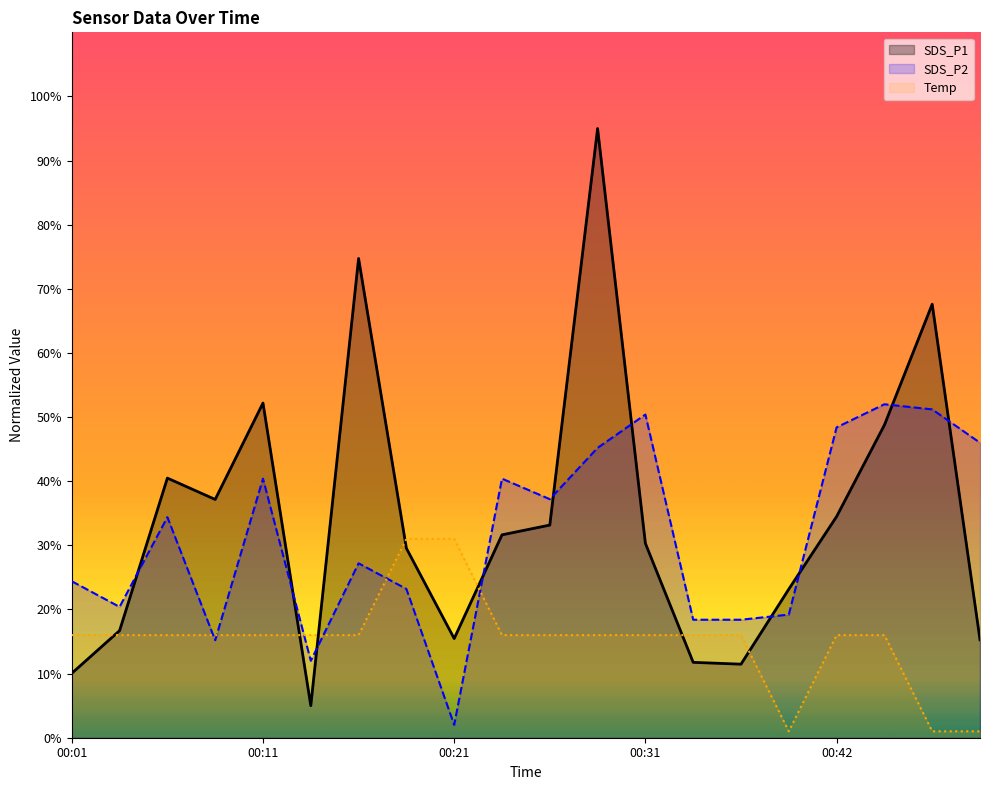

List the series in order of their peak value, highest first.

SDS_P1, SDS_P2, Temp